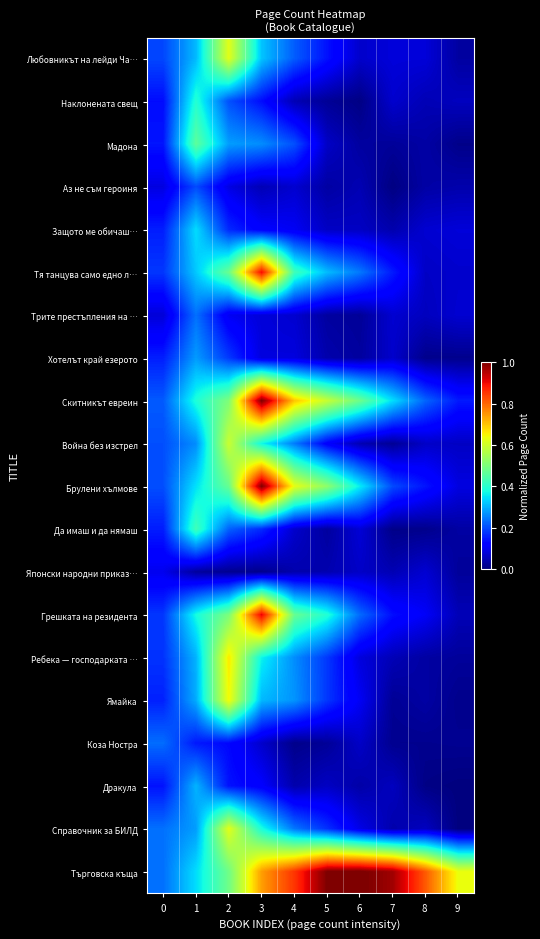

Which has a higher value, 4 or 6?

4